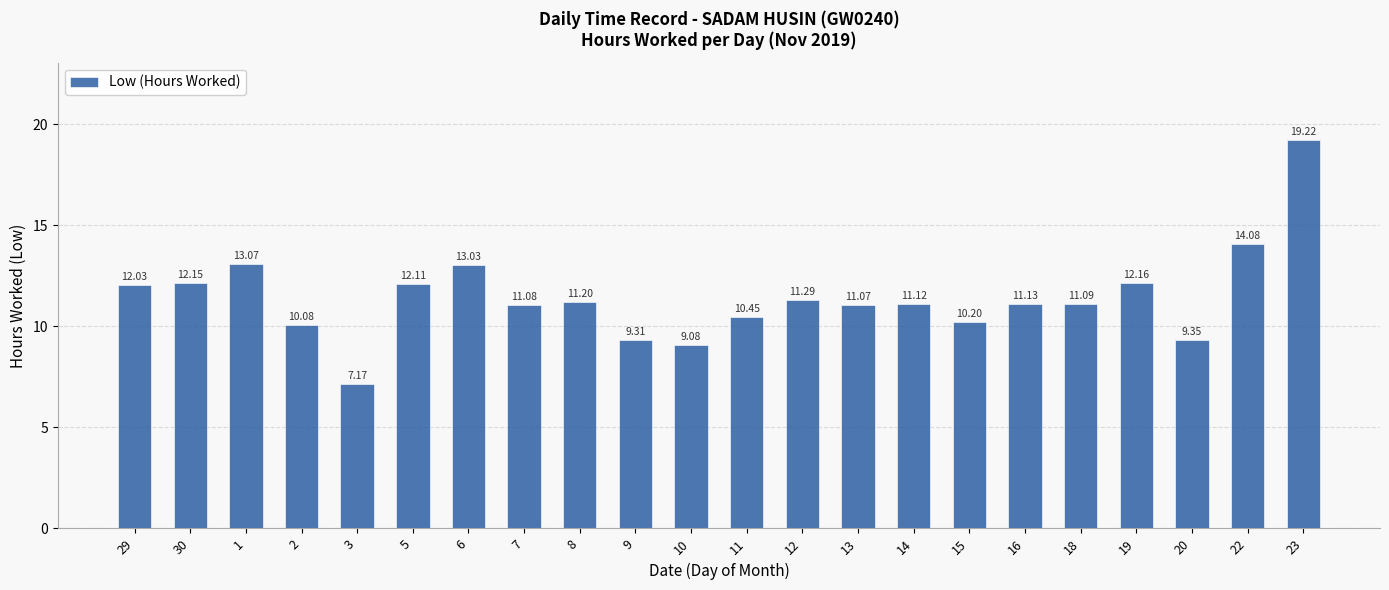

Which category has the highest value across all series?

23